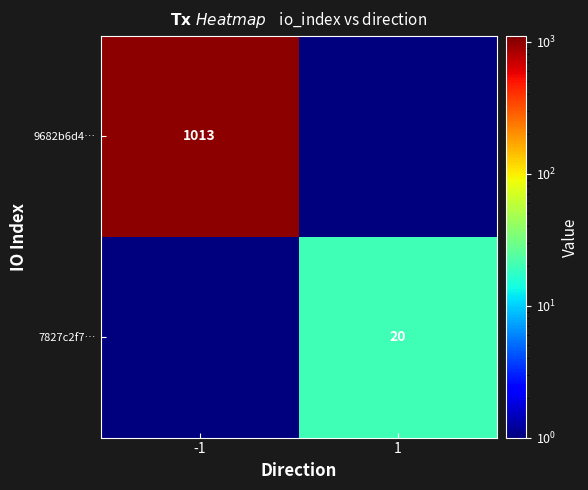

Is the value of 7827c2f7… at 1 greater than the value of 9682b6d4… at -1?

No